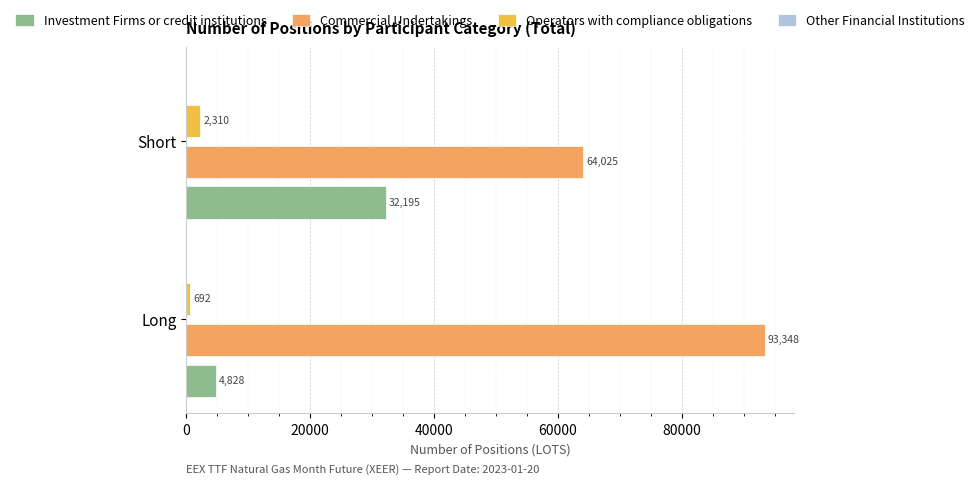

At which label is Commercial Undertakings closest to 78686?

Short